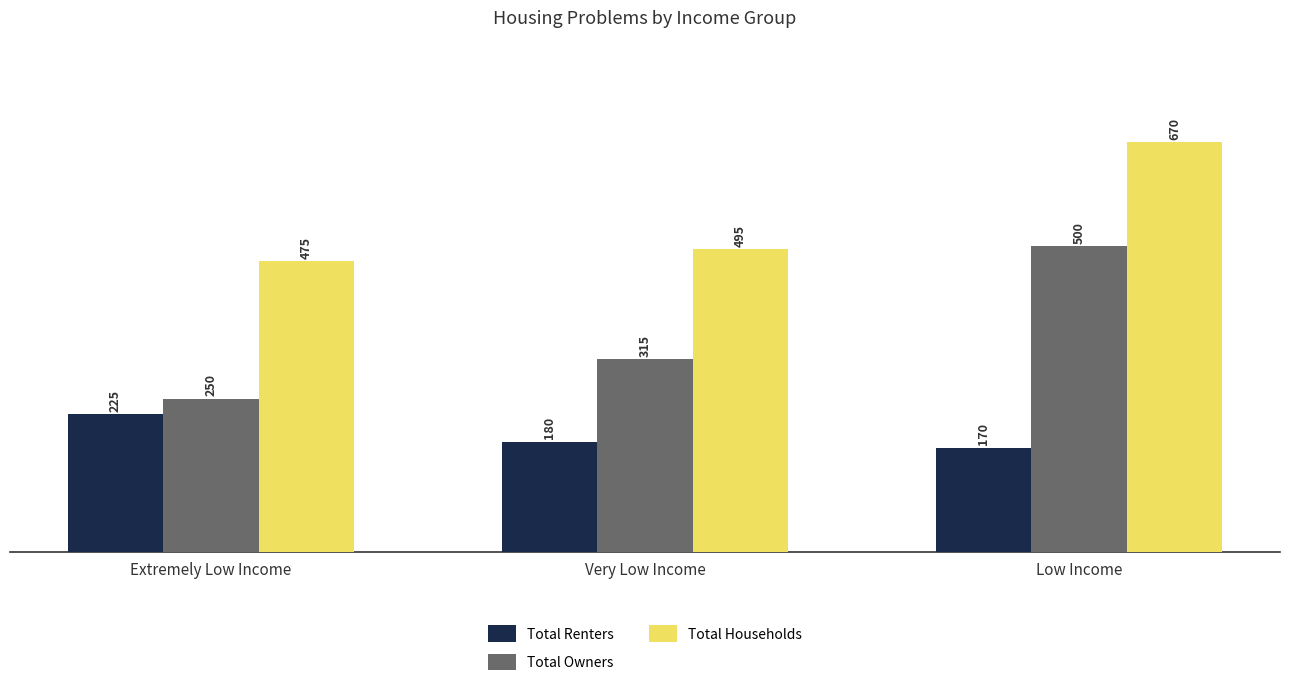

Are the bars horizontal?

No